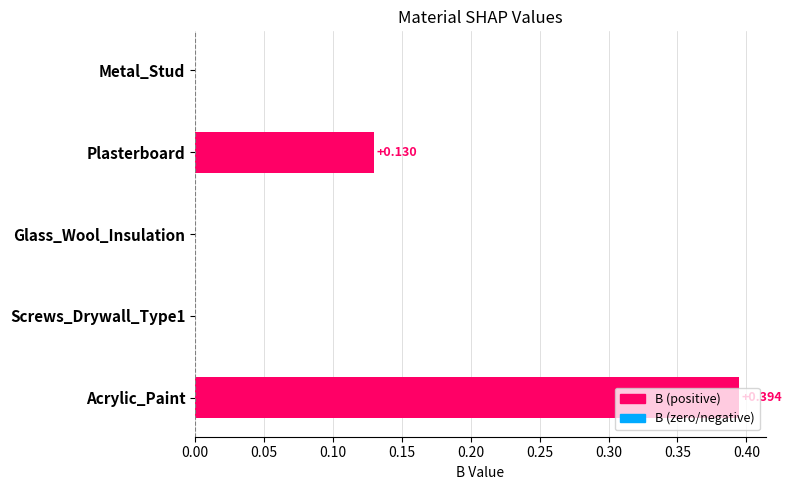

Between Plasterboard and Metal_Stud, which is larger?

Plasterboard